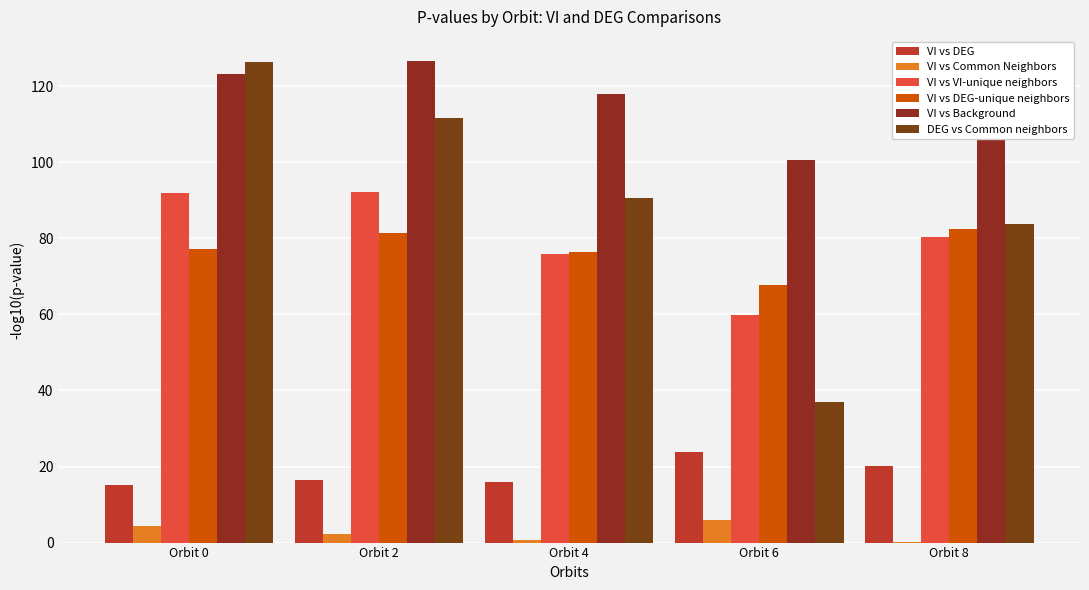

How many distinct data groups are displayed?

6